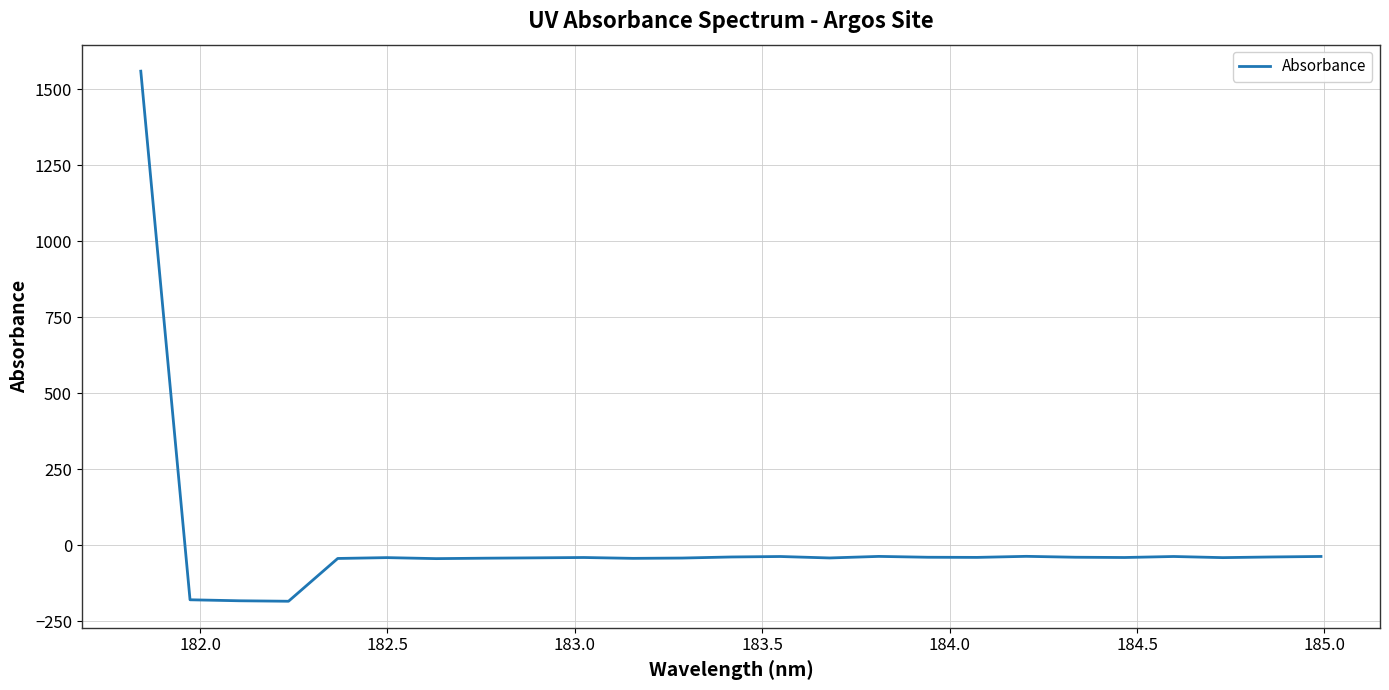

What is the average value?

7.2